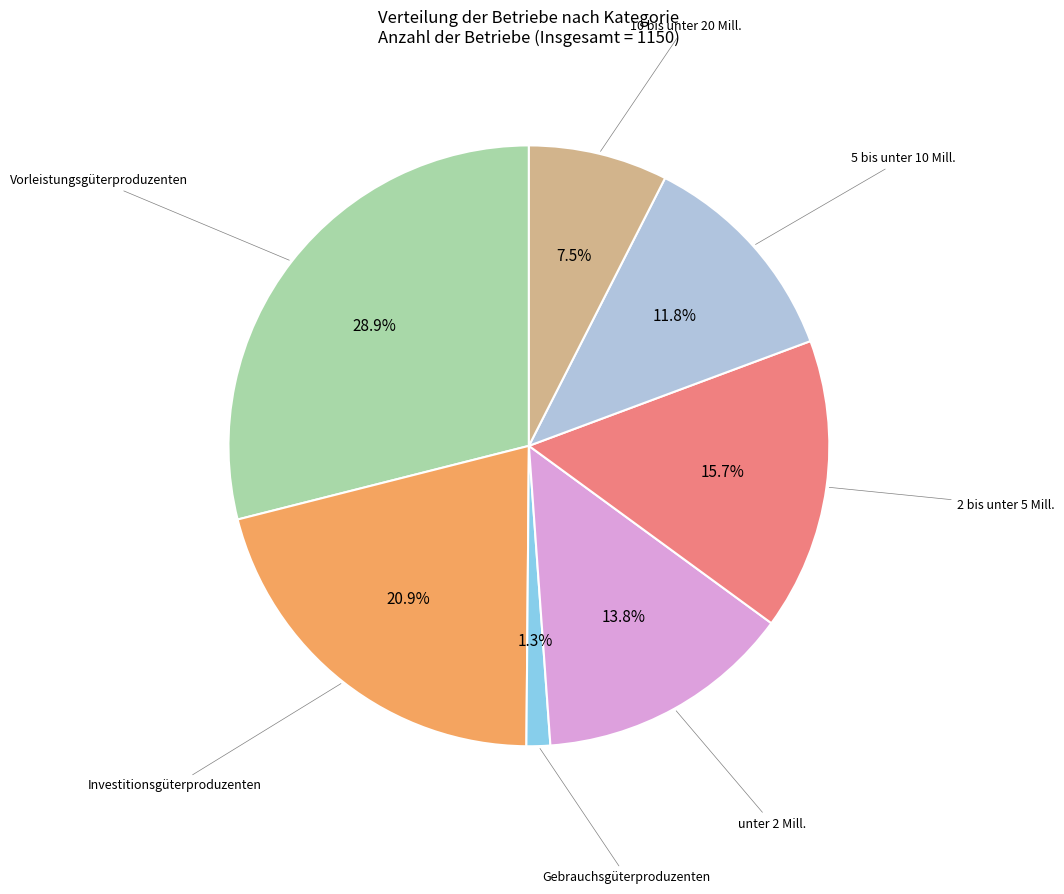

Does any single category account for the majority?

No